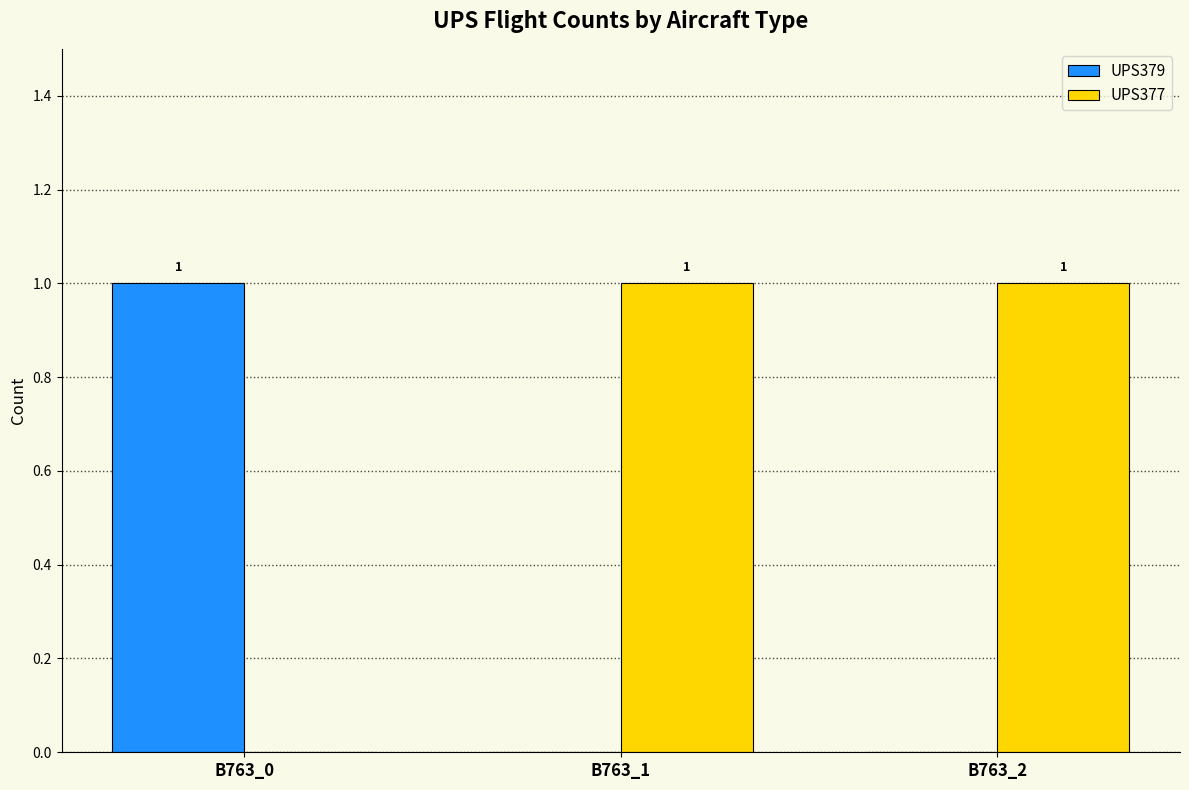

What is the difference between the UPS377 values at B763_0 and B763_1?

1